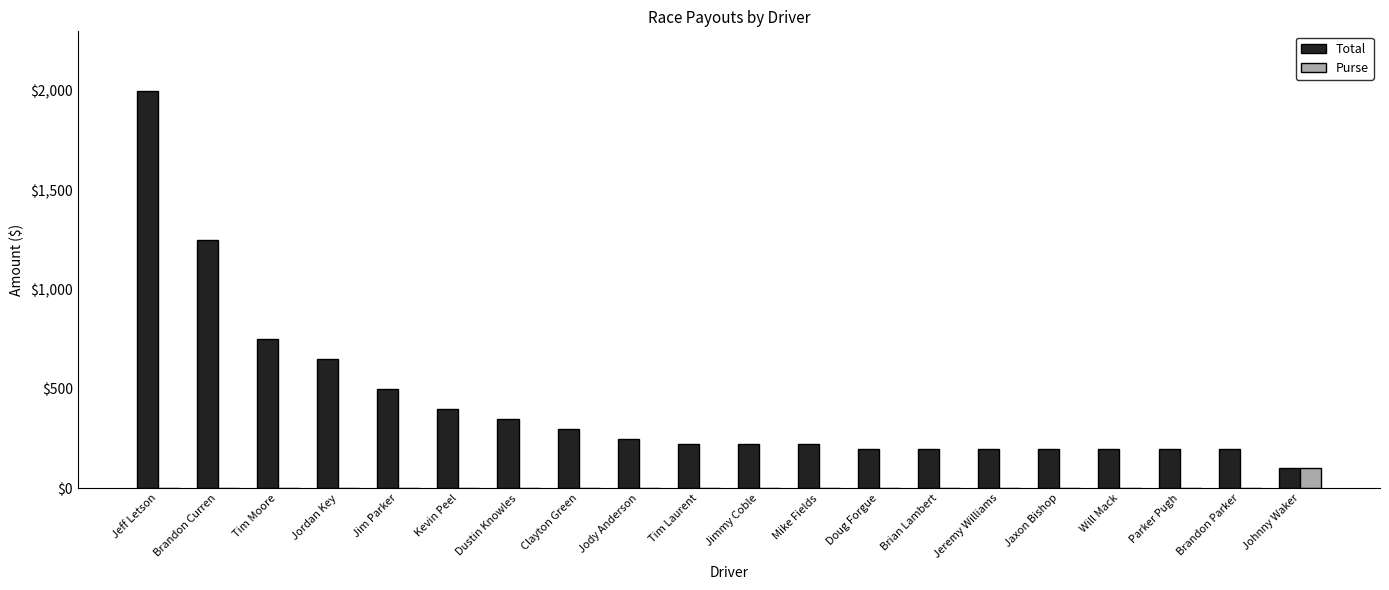

Which series has the largest total across all categories?

Total